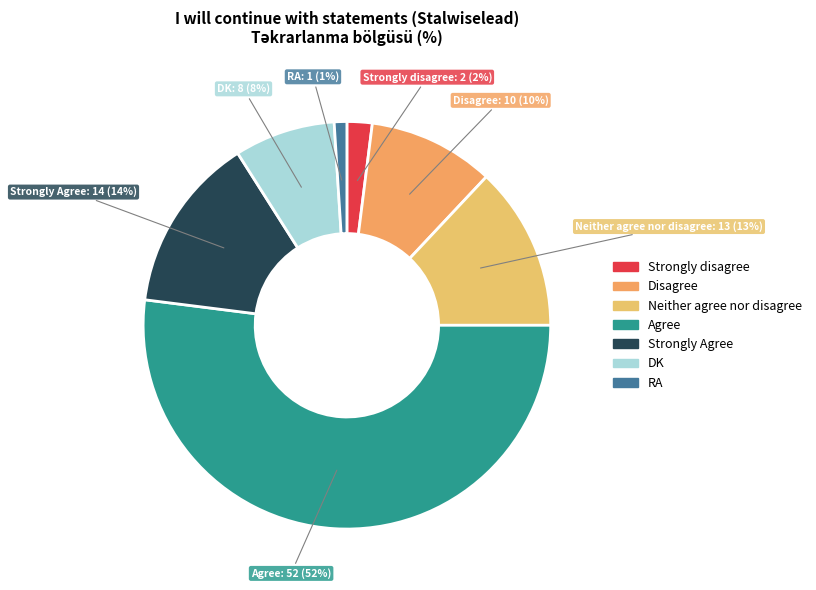

Is it true that Disagree is 10% of the pie?

True